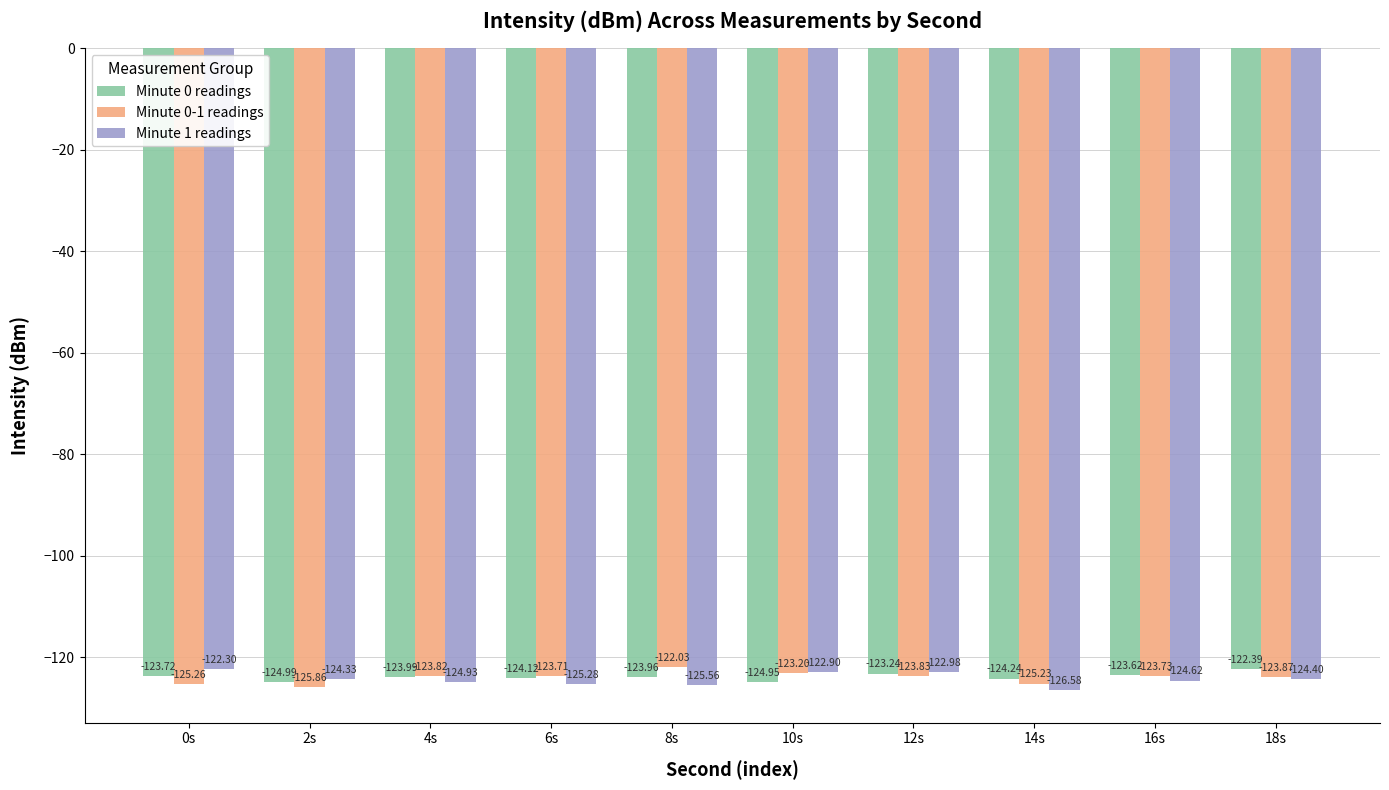

List the series in order of their peak value, lowest first.

Minute 0 readings, Minute 1 readings, Minute 0-1 readings